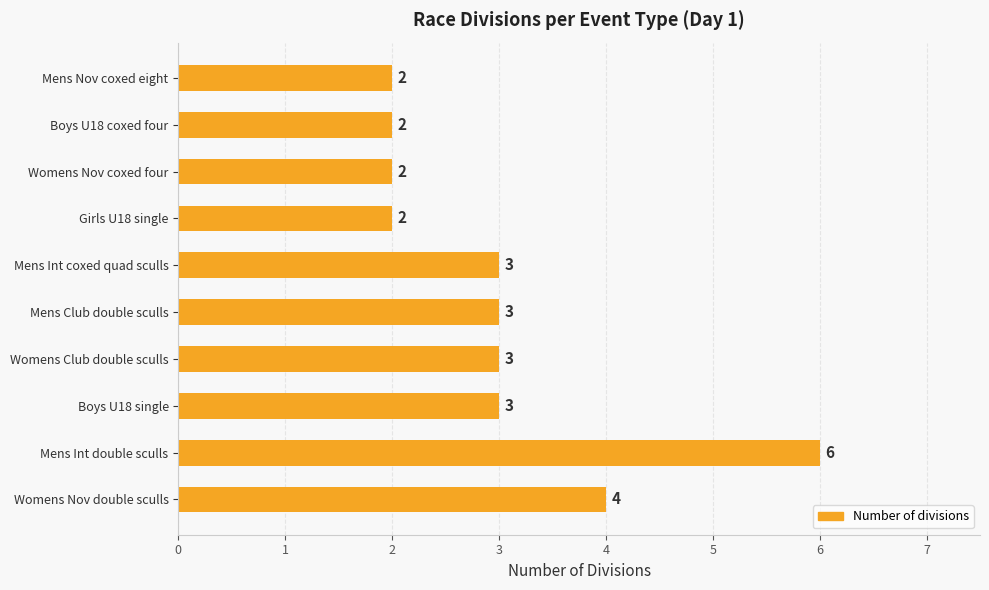

Reading bottom to top, extract all data points from this chart.

Womens Nov double sculls=4	Mens Int double sculls=6	Boys U18 single=3	Womens Club double sculls=3	Mens Club double sculls=3	Mens Int coxed quad sculls=3	Girls U18 single=2	Womens Nov coxed four=2	Boys U18 coxed four=2	Mens Nov coxed eight=2